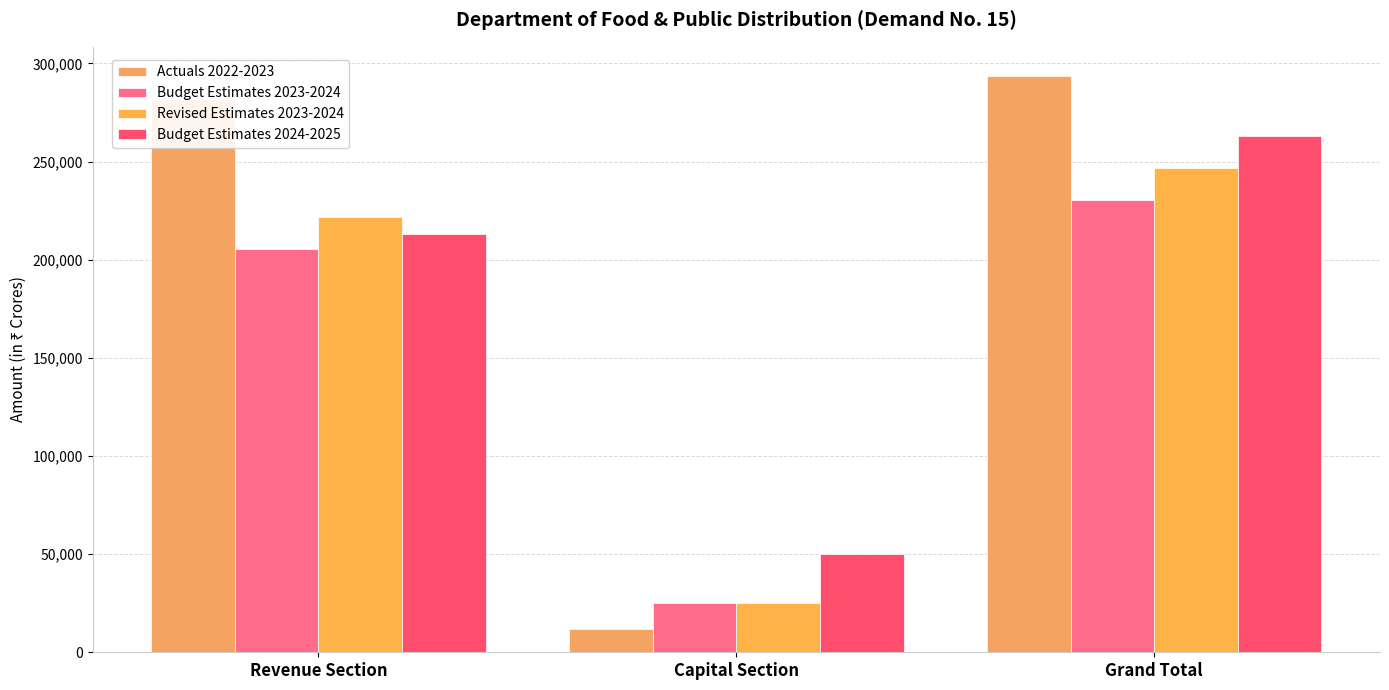

At which label does Budget Estimates 2023-2024 reach its minimum?

Capital Section